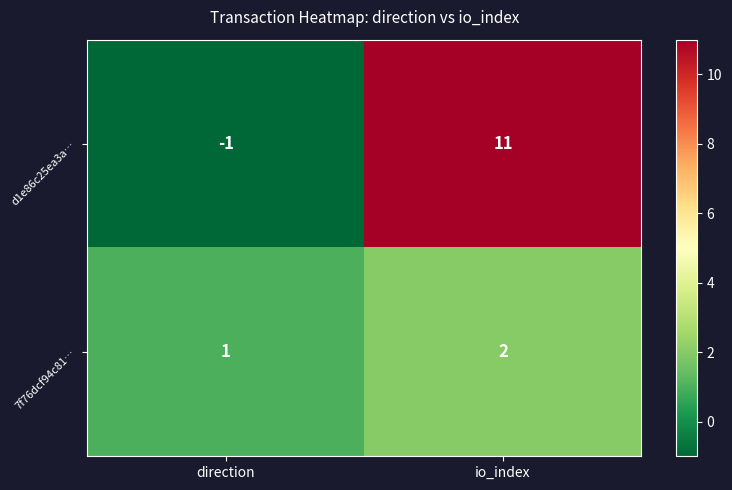

Where is d1e86c25ea3a… nearest to the value 5?

direction